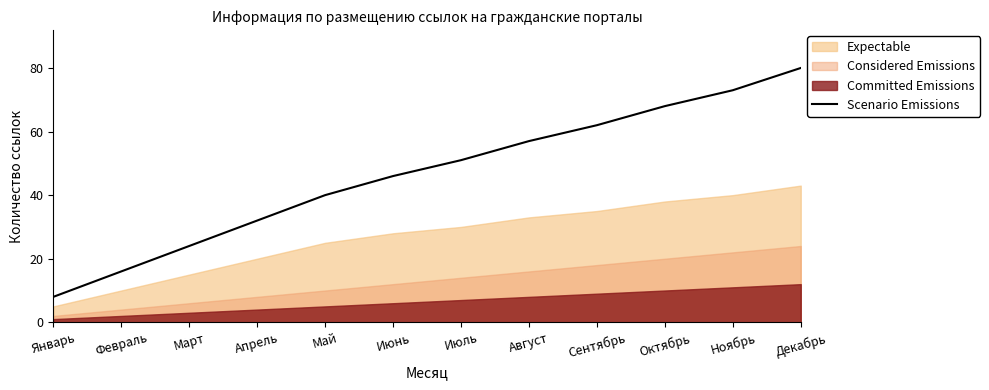

True or false: the data shows 73 at Июль.

False